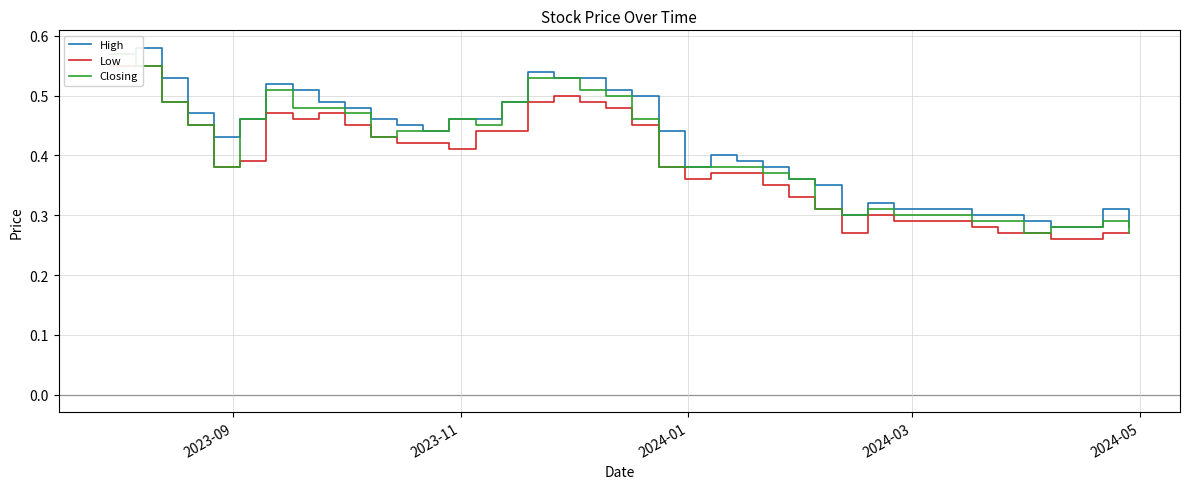

What is the maximum value shown in the chart?

0.6